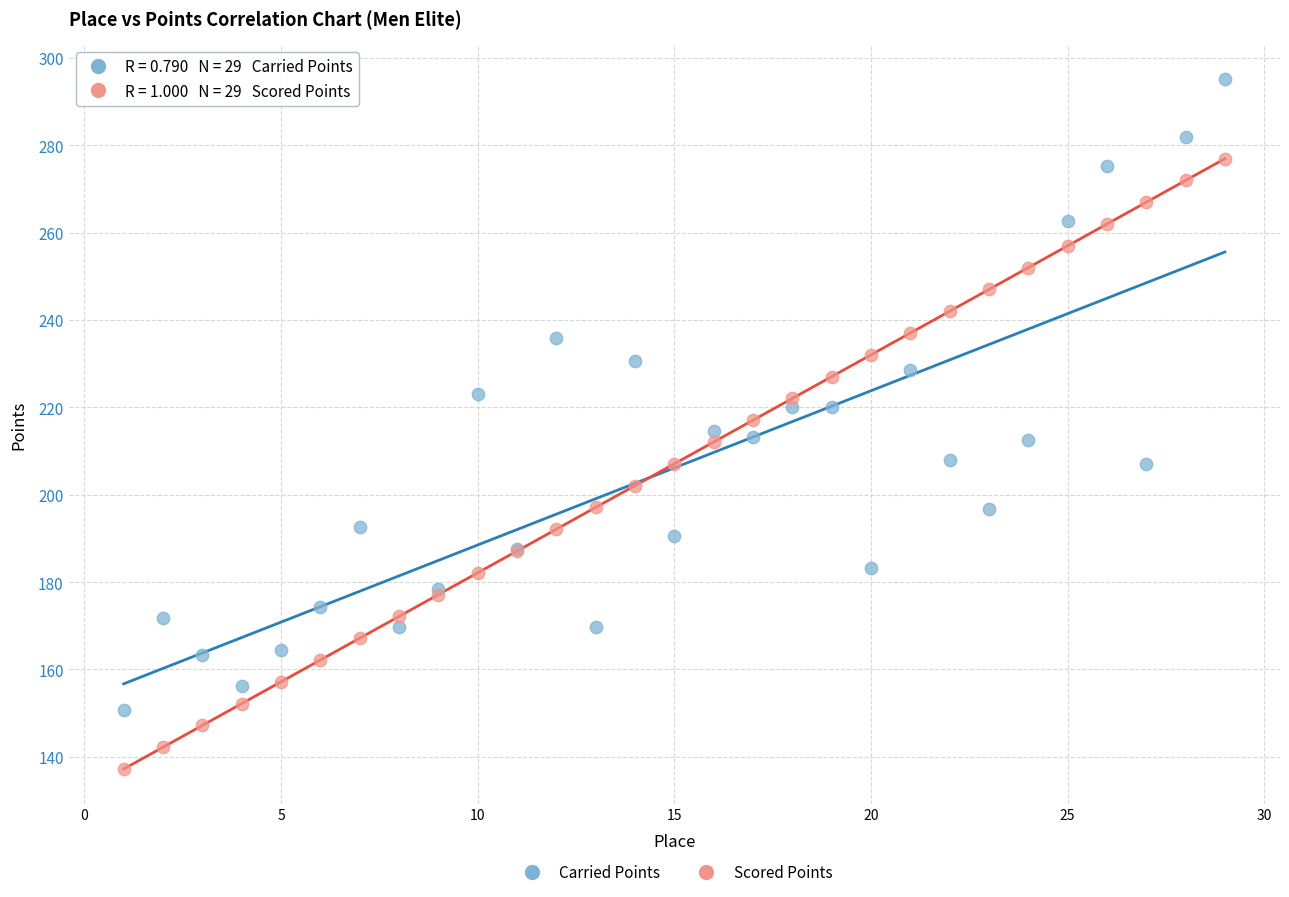

Which series has the widest spread of Y values?

Carried Points